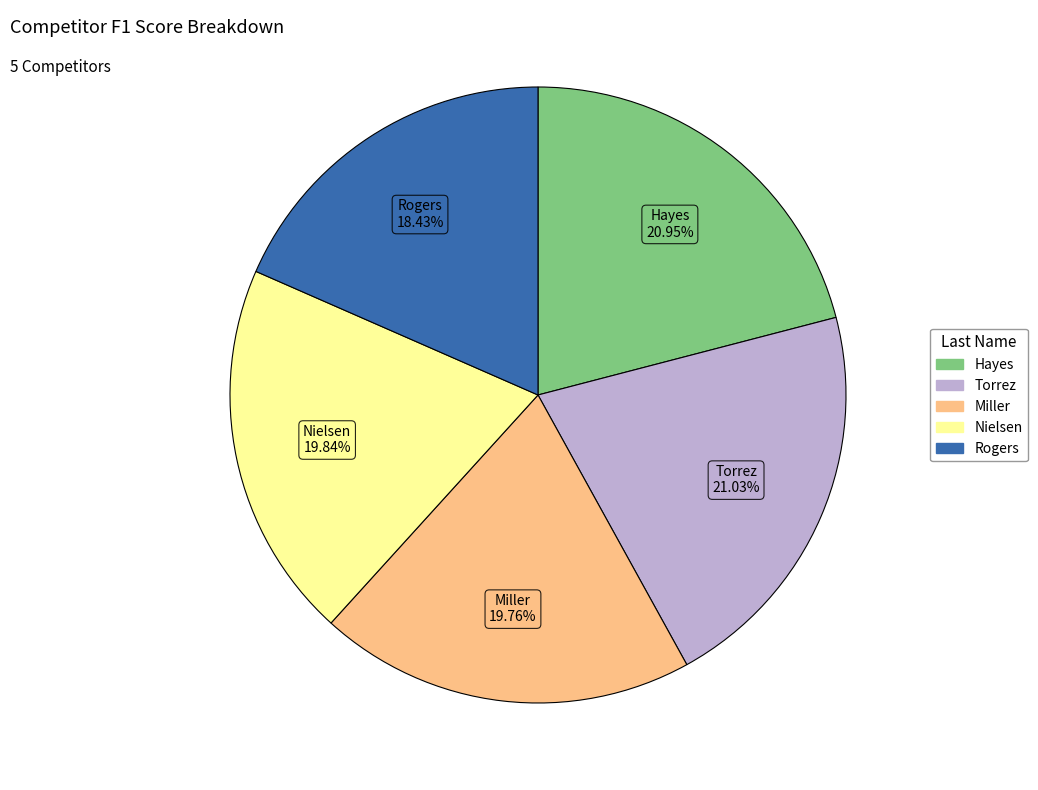

Approximately how many times larger is the value at Nielsen compared to Miller?

1.0